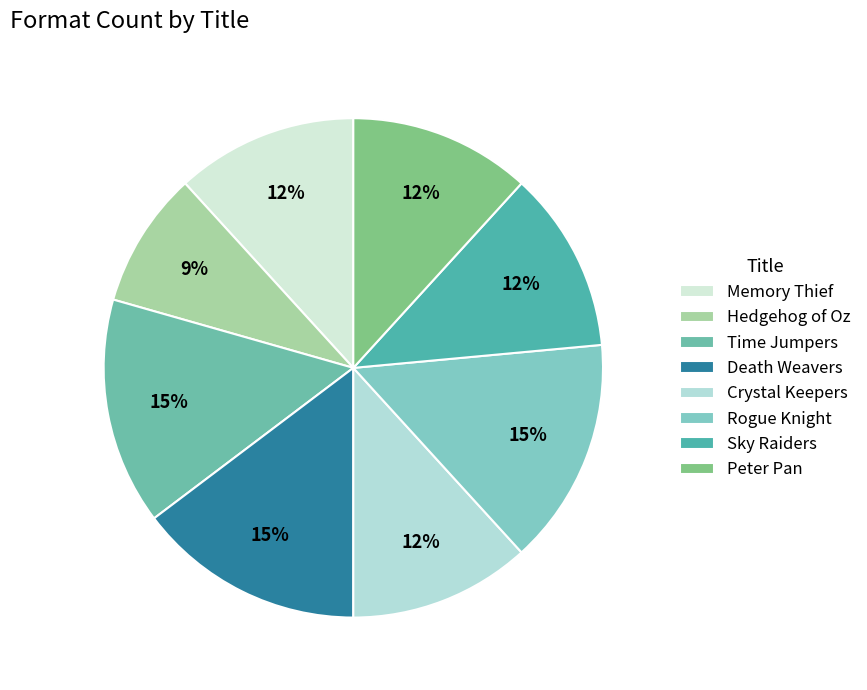

To the nearest percent, what percentage of the pie is Death Weavers?

15%